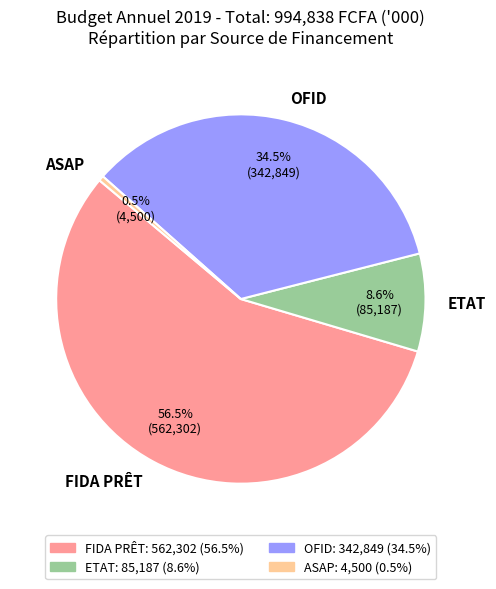

Do FIDA PRÊT and ASAP together represent more than half of the pie?

Yes